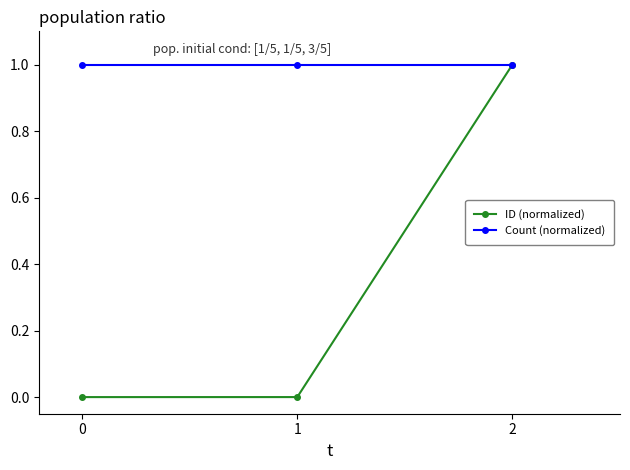

Is it true that Count (normalized) equals 1.7 at 2?

False